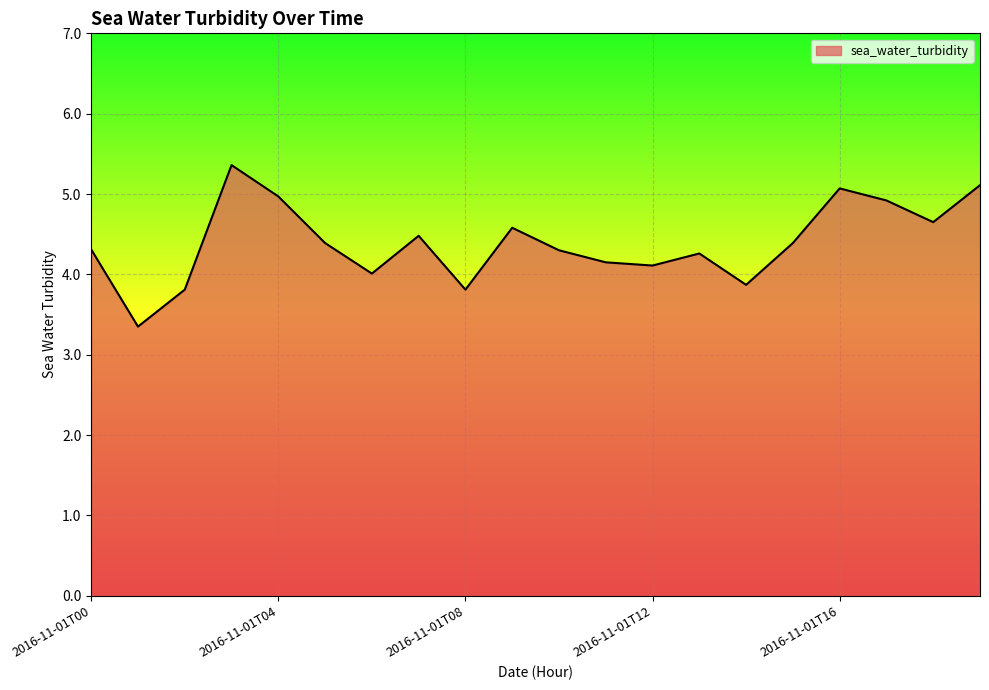

What is the maximum value shown in the chart?

5.4